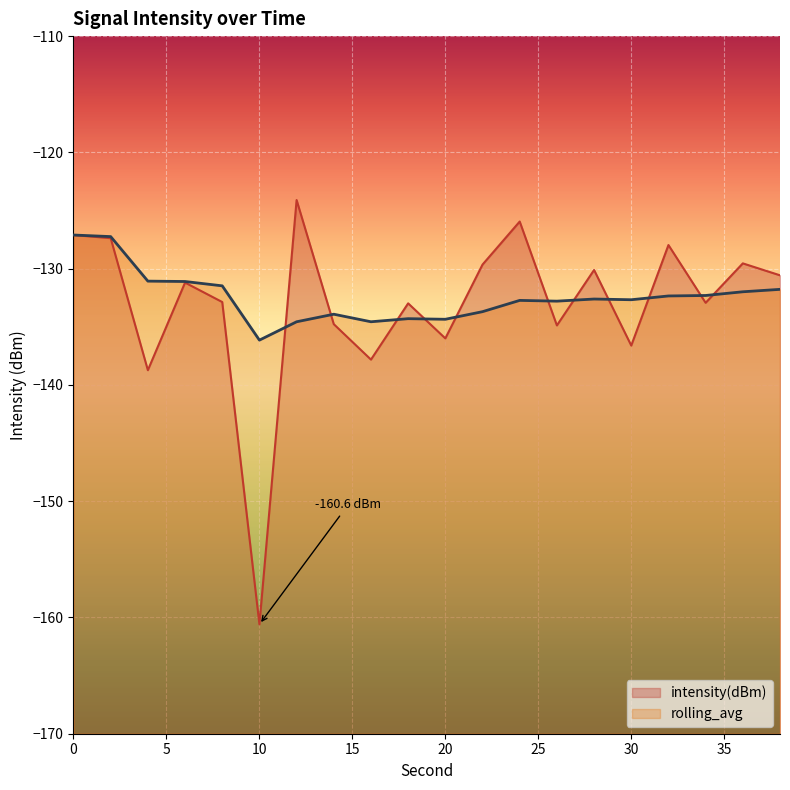

What is the average value of the intensity(dBm) series?

-133.1